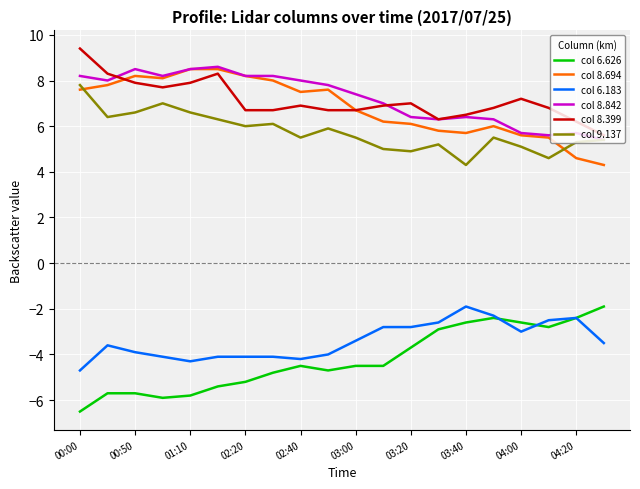

True or false: col 6.183 and col 8.399 cross at least once.

False